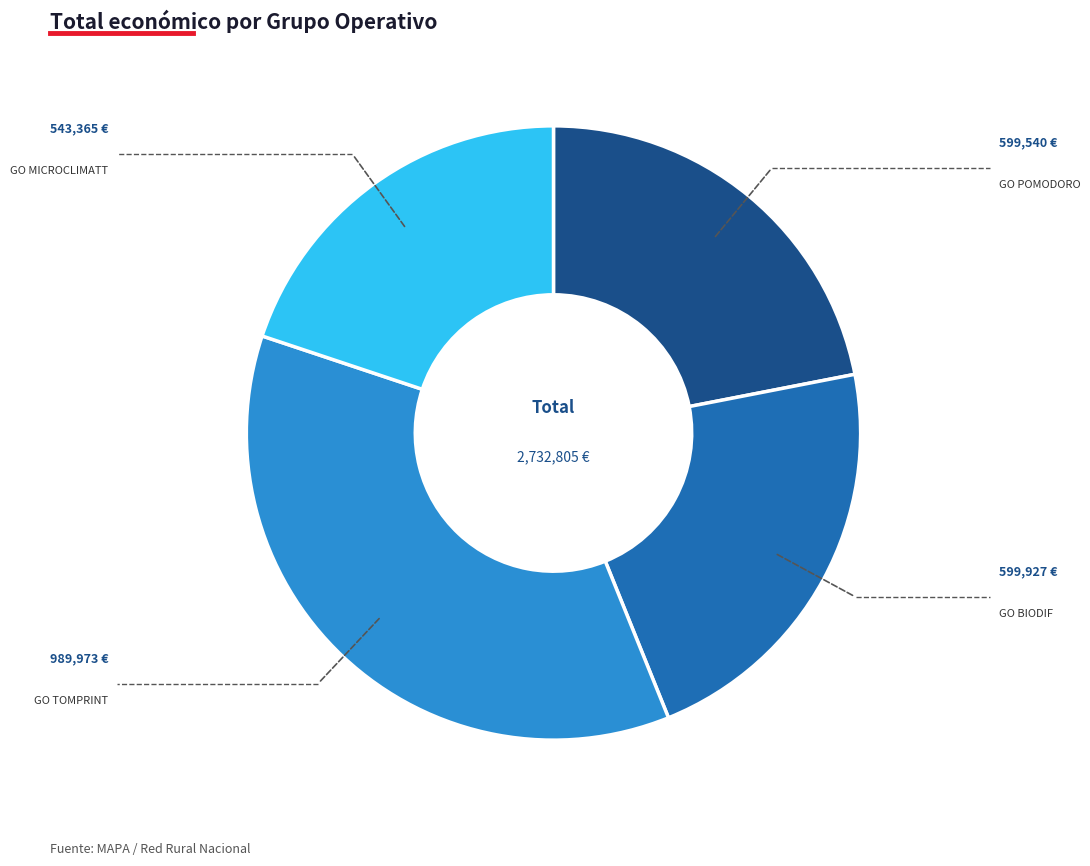

Which category has the smallest portion of the pie?

GO MICROCLIMATT